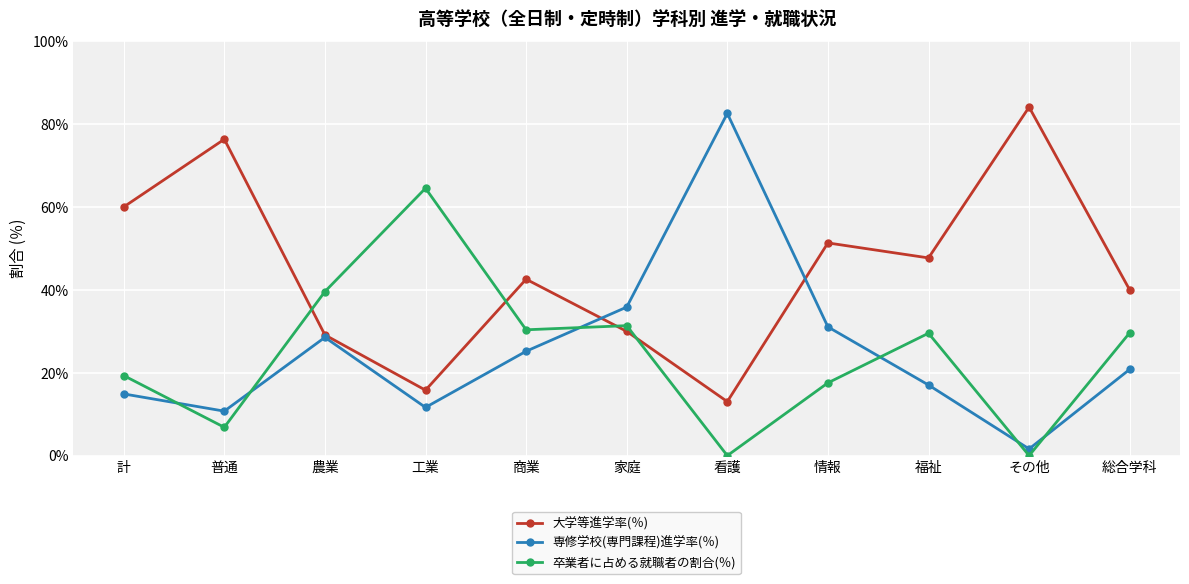

Where is 専修学校(専門課程)進学率(％) nearest to the value 42?

家庭